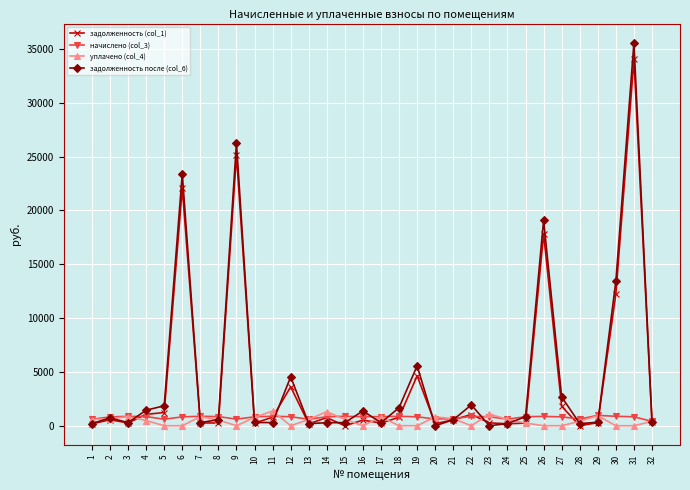

True or false: задолженность после (col_6) has more than 0 points higher than both neighbors.

True